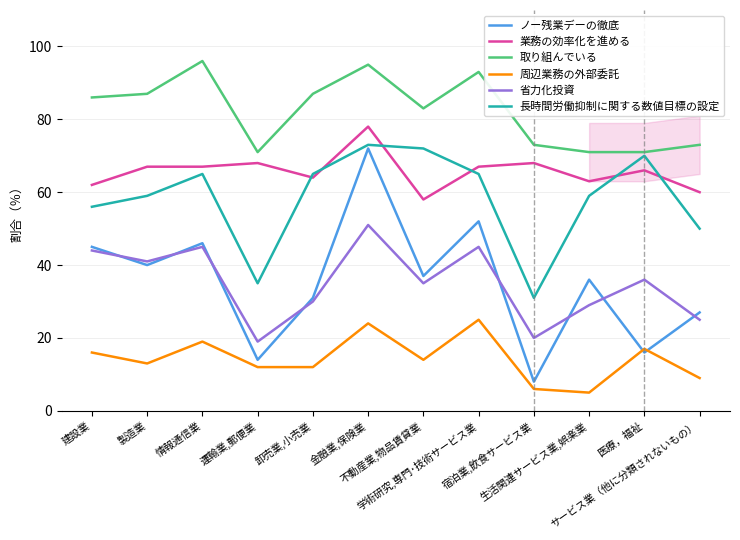

What is the highest value of the ノー残業デーの徹底 series?

72